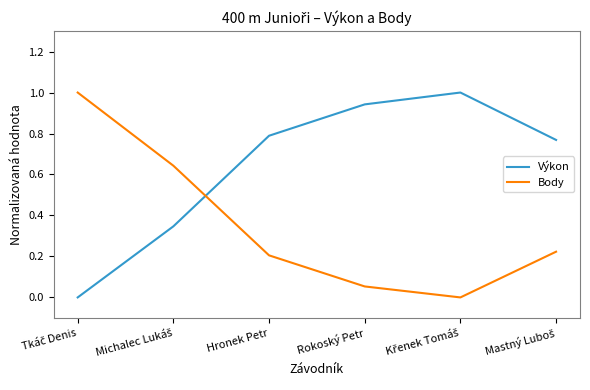

List the series in order of their overall mean, highest first.

Výkon, Body